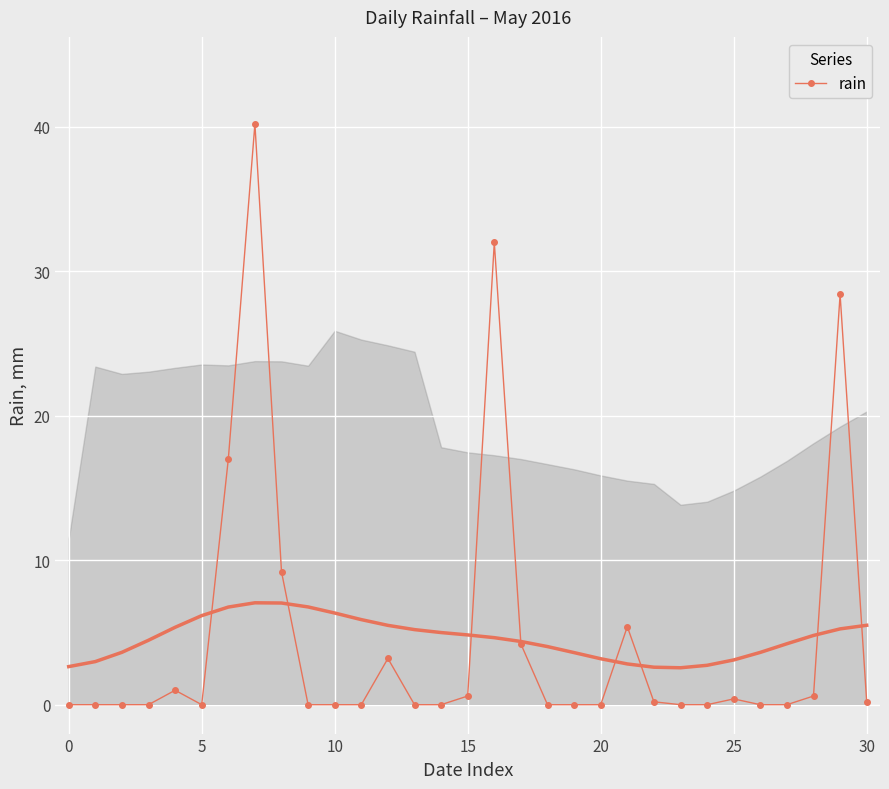

What is the average value?

4.6